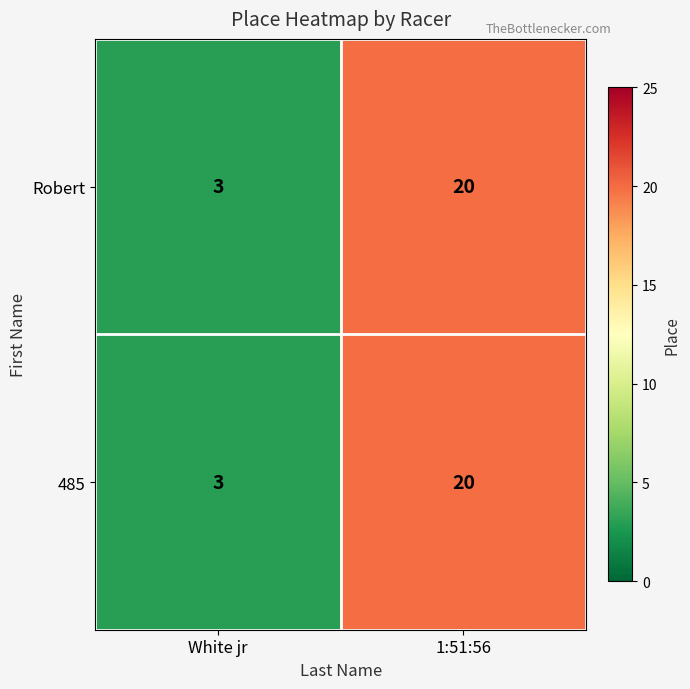

True or false: 485 has a value of 3 at White jr.

True